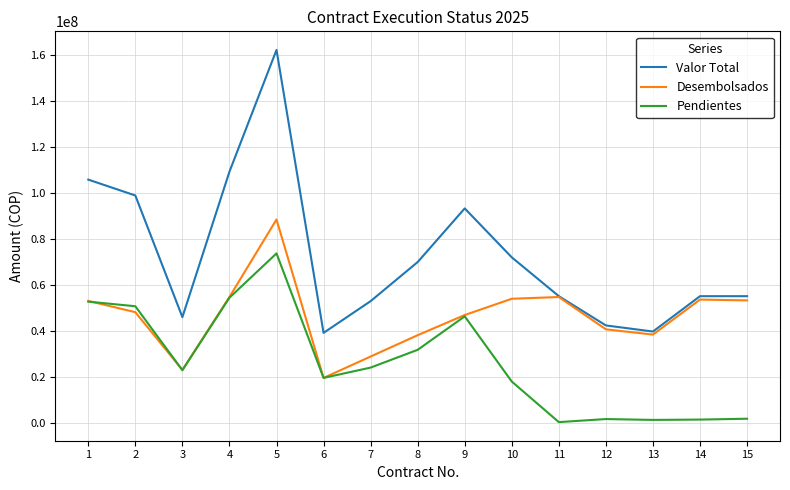

List the series in order of their peak value, highest first.

Valor Total, Desembolsados, Pendientes